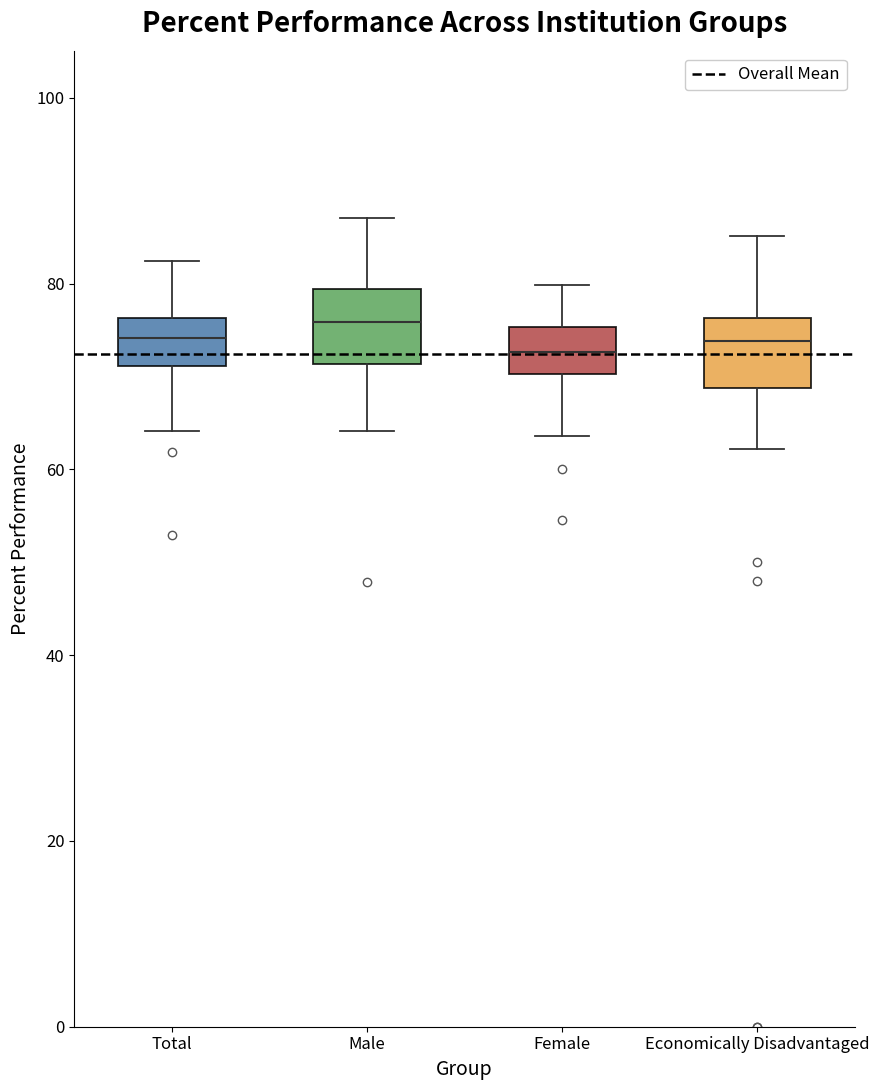

Where is the lower edge of the box for Female on the y-axis? The values are not printed on the chart, so give them approximately, as read against the axis.

70